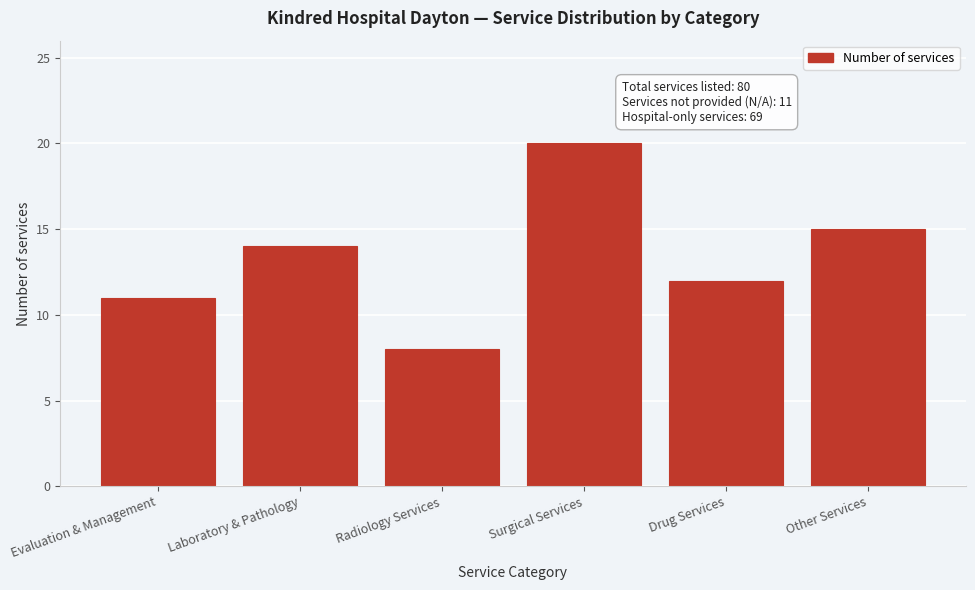

Reading left to right, extract all data points from this chart.

11	14	8	20	12	15